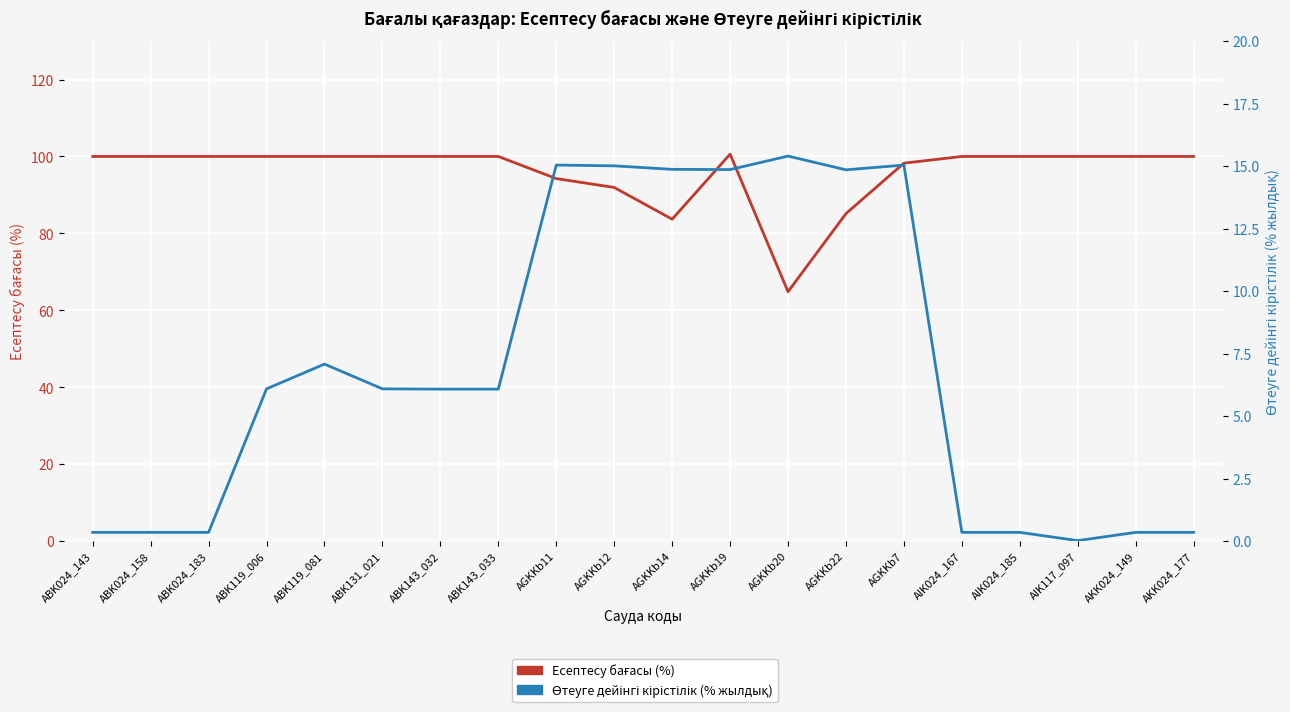

Count the number of categories in the chart.

20